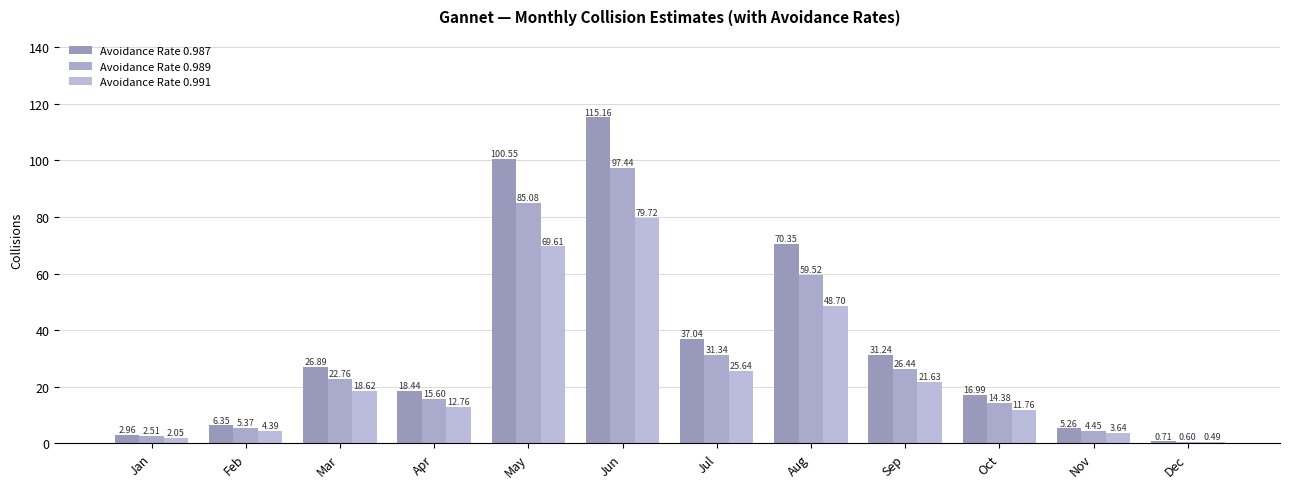

What are all the series names shown in the legend?

Avoidance Rate 0.987, Avoidance Rate 0.989, Avoidance Rate 0.991